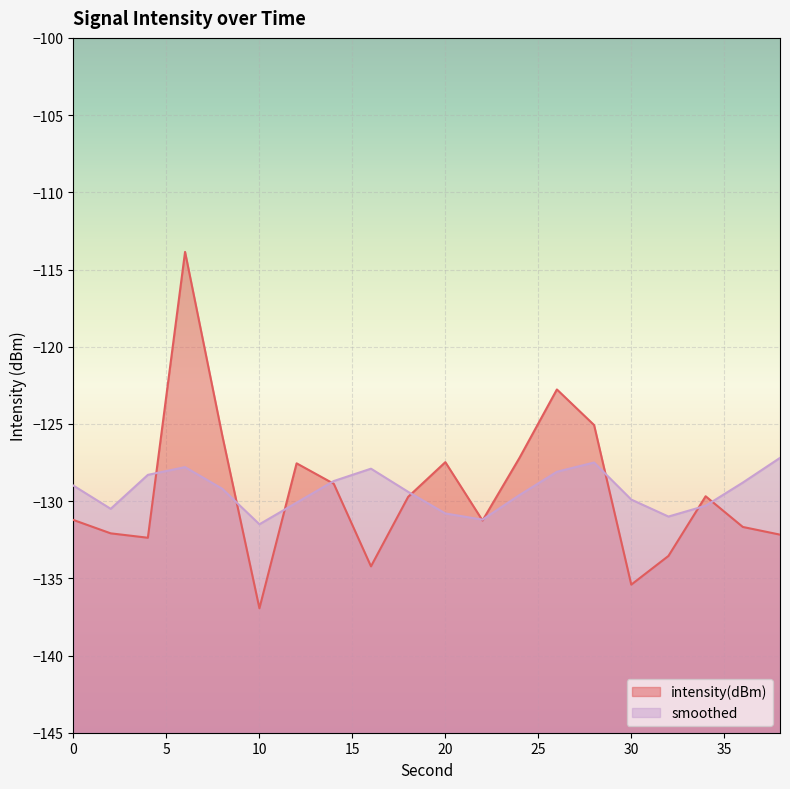

At which category does intensity(dBm) reach its first local valley?

4